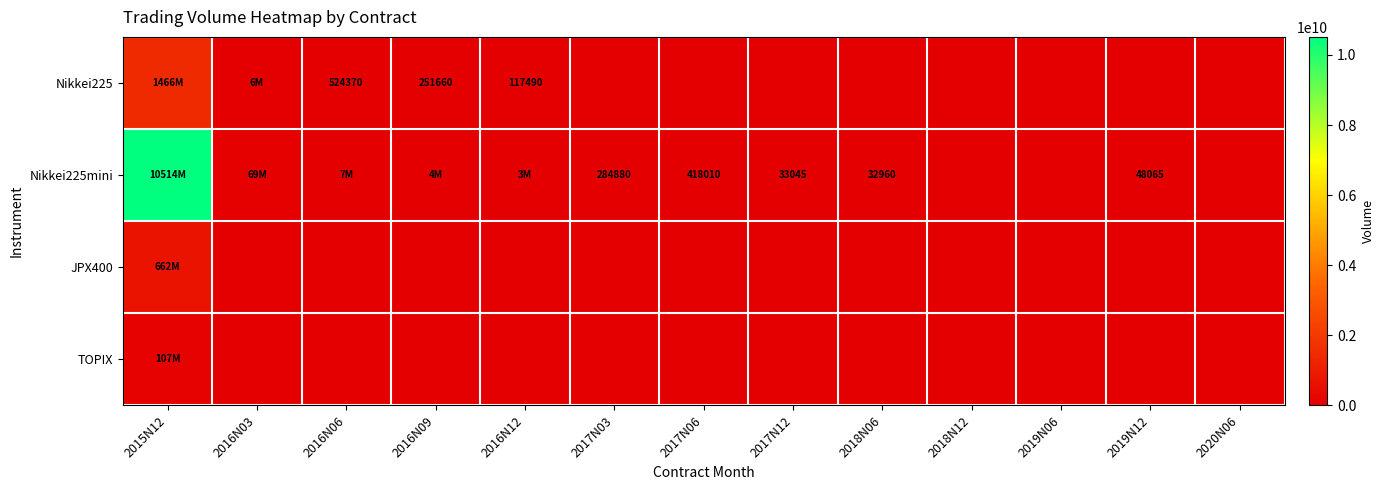

Rank the series at 2016N12 from highest to lowest value.

Nikkei225mini, Nikkei225, JPX400, TOPIX